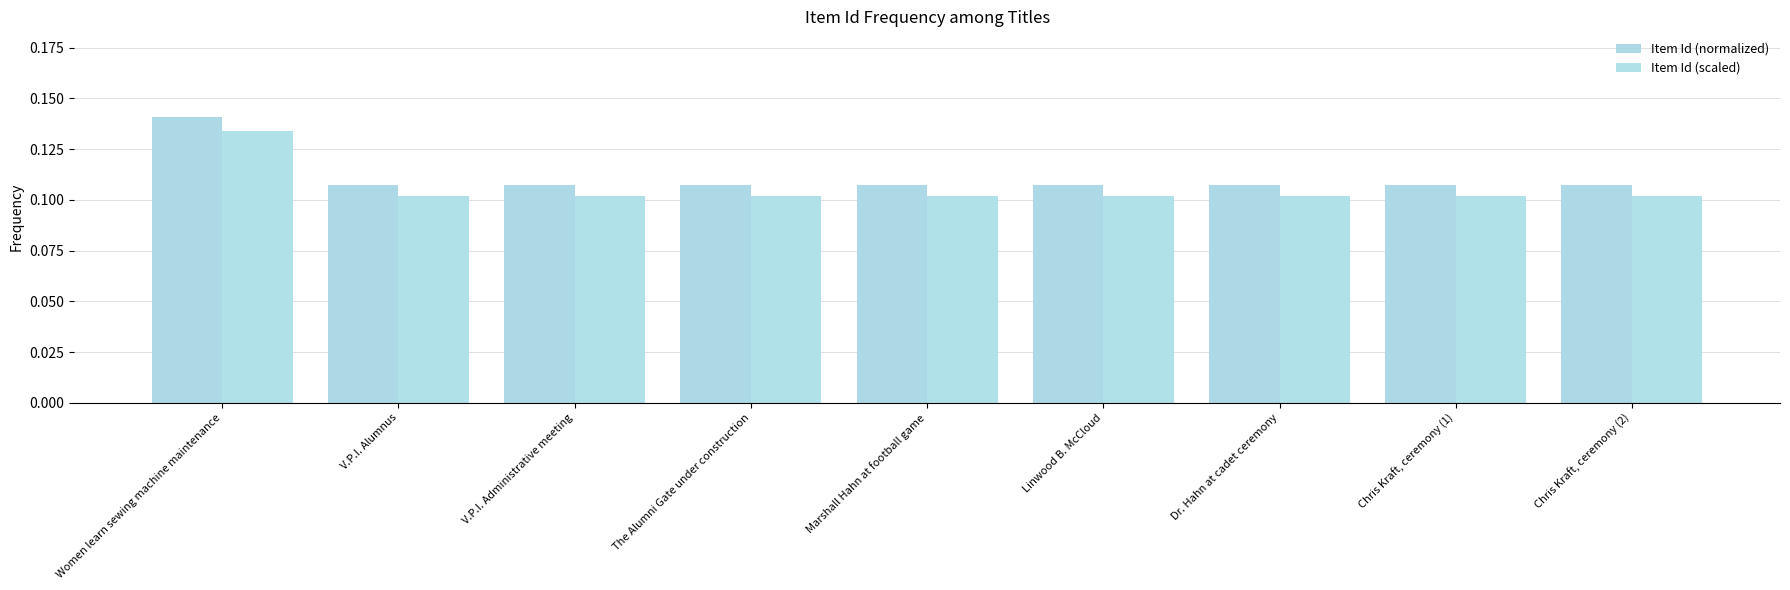

What position from the right is Women learn sewing machine maintenance?

9